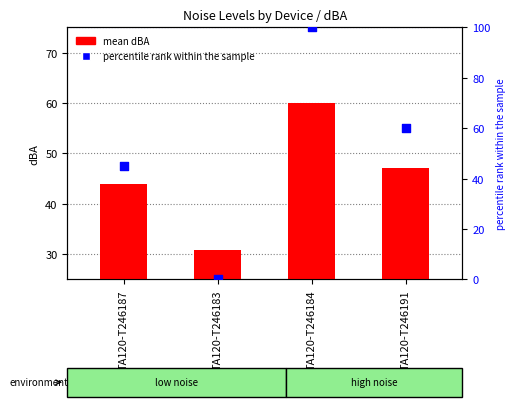

At how many categories does at least one series exceed 44?

3